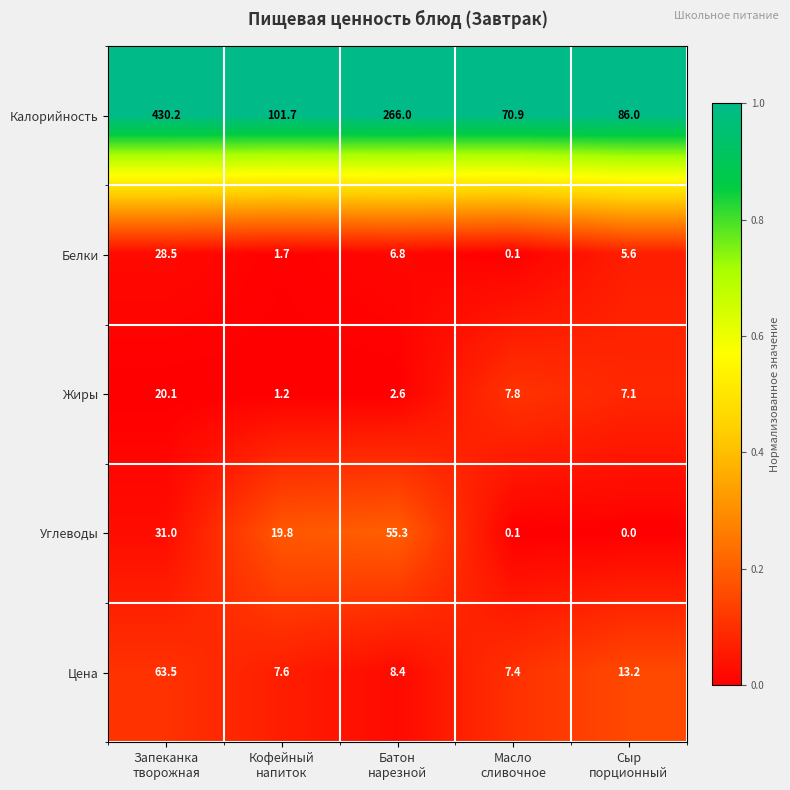

What is the highest value of the Калорийность series?

430.2